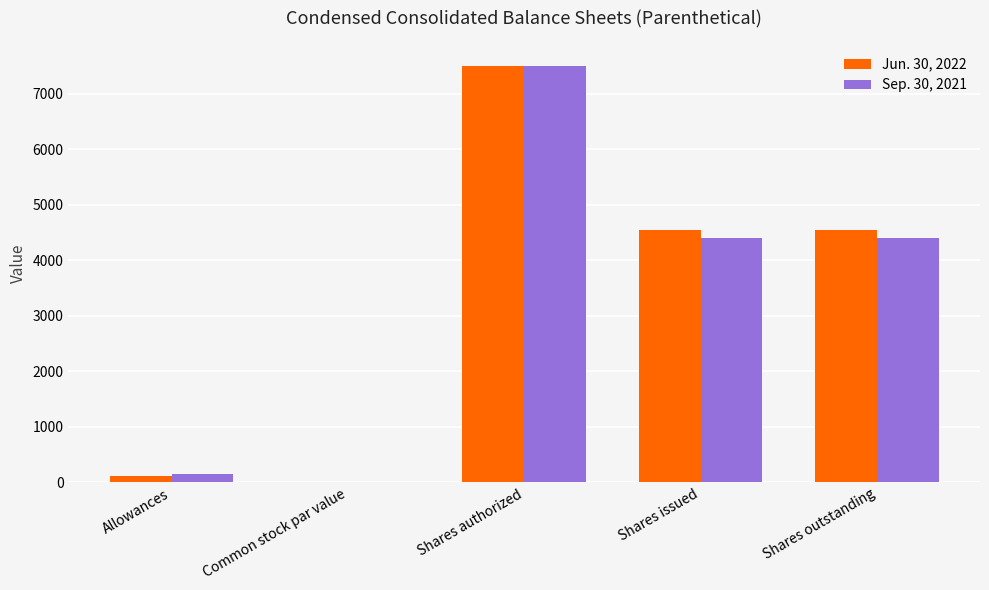

What is the spread (max minus min) of values at Allowances?

27.0